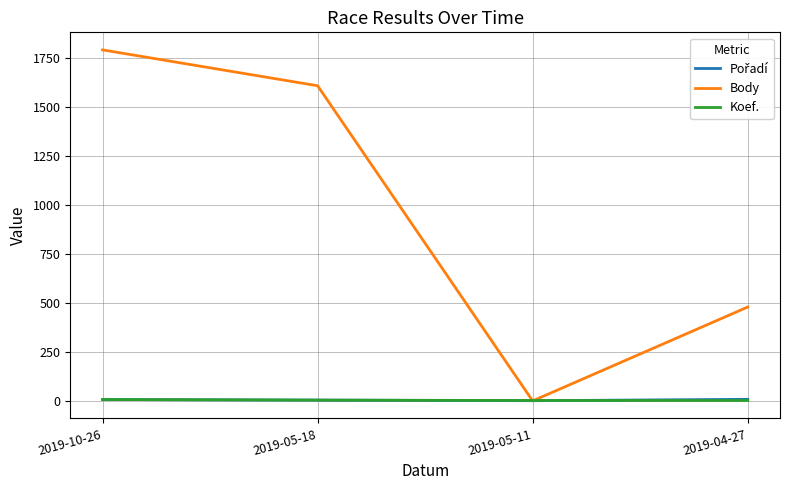

What is the greatest value displayed?

1791